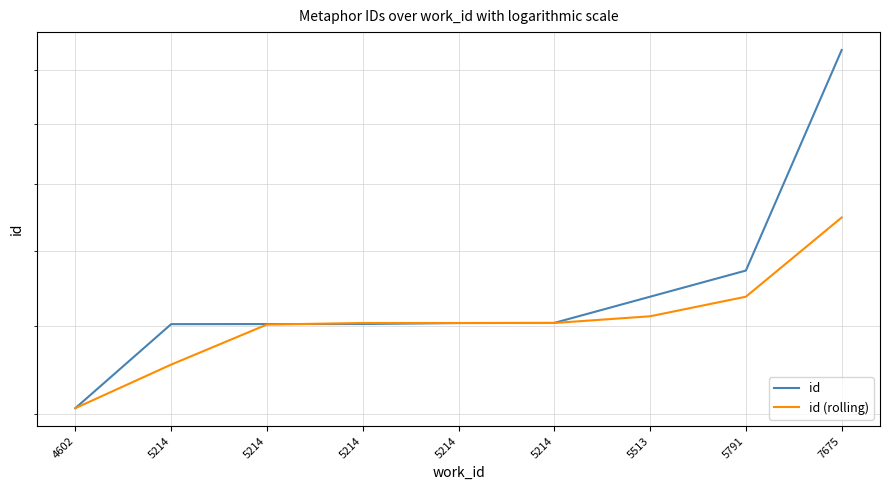

Which has a higher value, 5214 or 5214?

5214